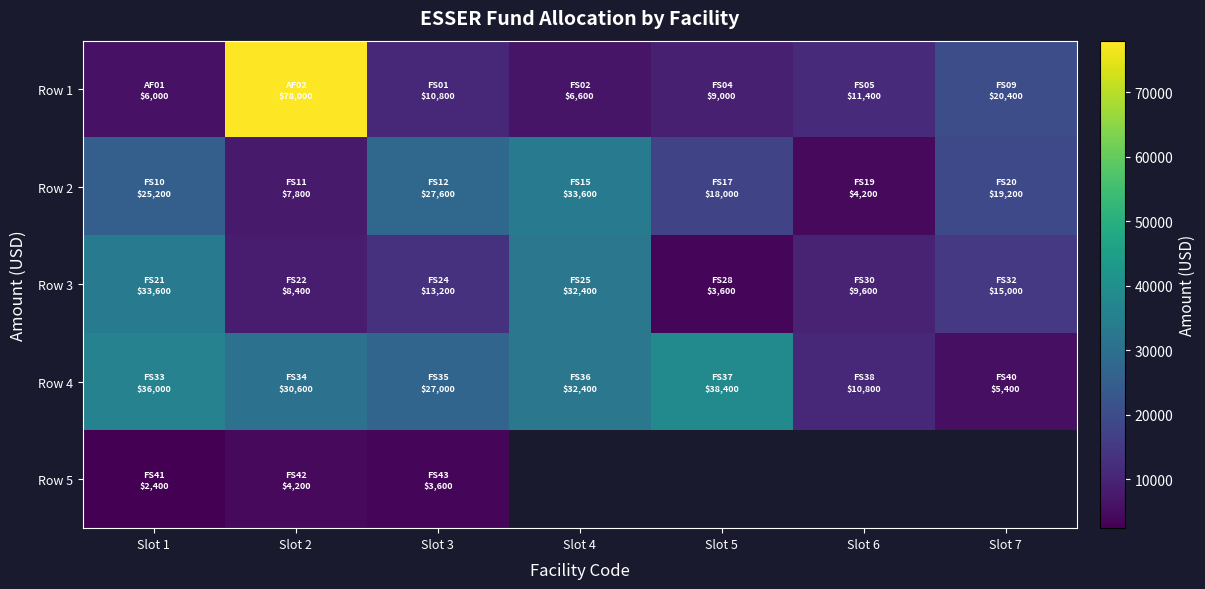

Between Slot 3 and Slot 4, which series saw the biggest shift?

Row 3